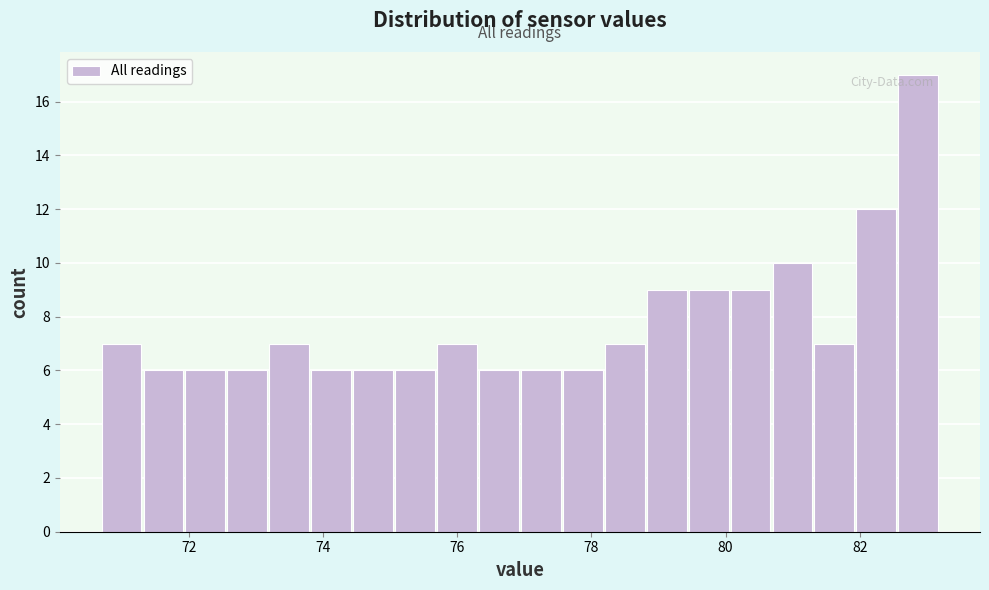

Around what value on the x-axis is the tallest bar? Give the approximate position of its centre, as read against the axis.

82.8